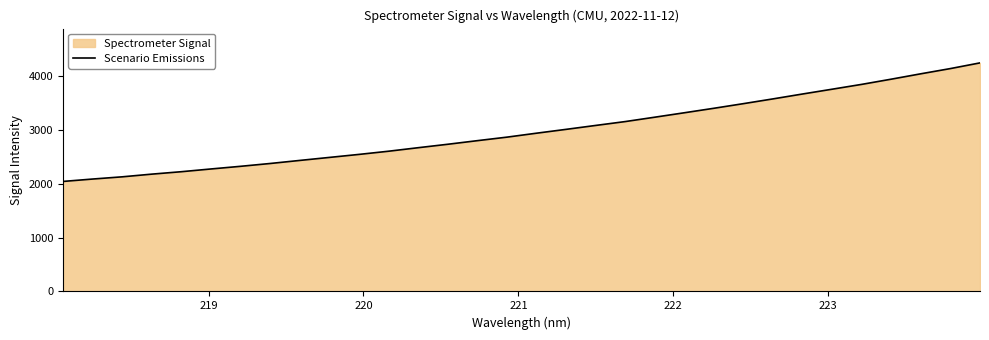

What is the difference between the maximum and minimum values?

2206.1